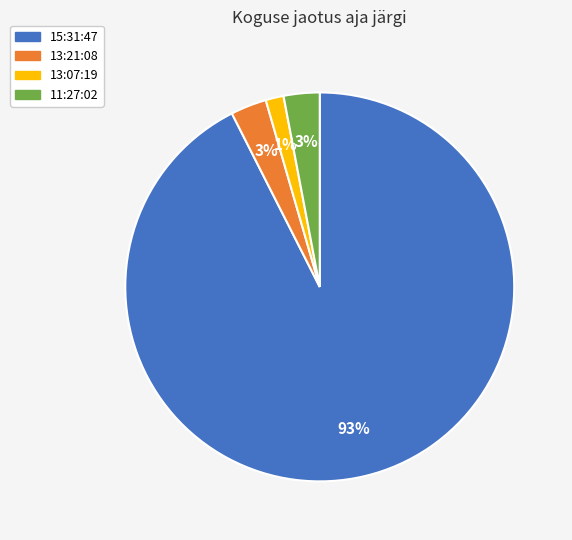

Which category has the biggest portion of the pie?

15:31:47